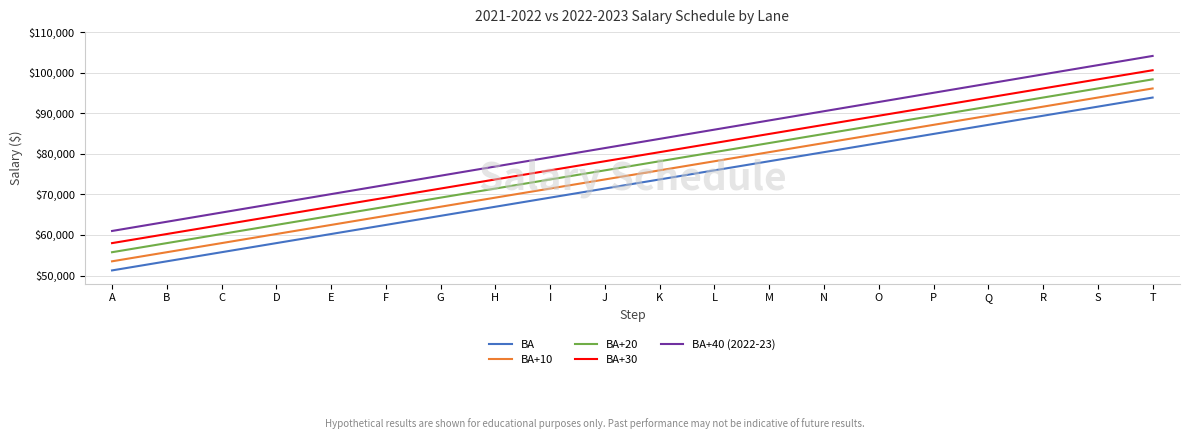

Which series has the widest spread of values?

BA+40 (2022-23)